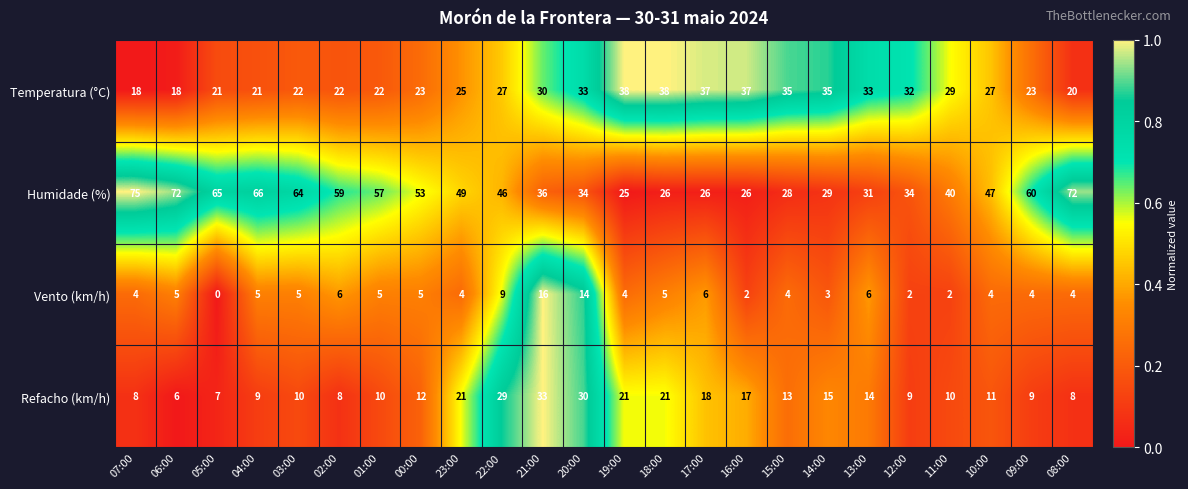

How many data points does each series have?

24